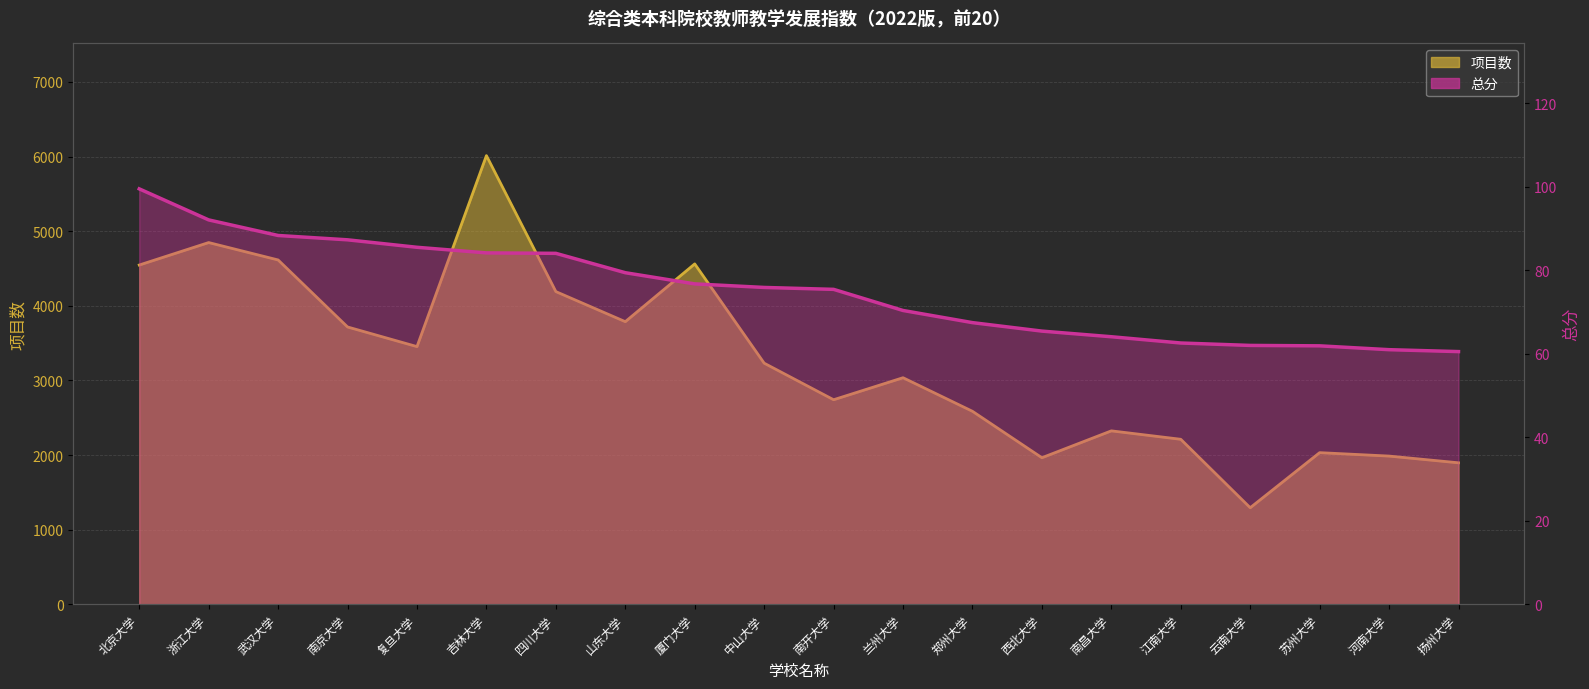

Rank the categories by 总分 value from highest to lowest.

北京大学, 浙江大学, 武汉大学, 南京大学, 复旦大学, 吉林大学, 四川大学, 山东大学, 厦门大学, 中山大学, 南开大学, 兰州大学, 郑州大学, 西北大学, 南昌大学, 江南大学, 云南大学, 苏州大学, 河南大学, 扬州大学